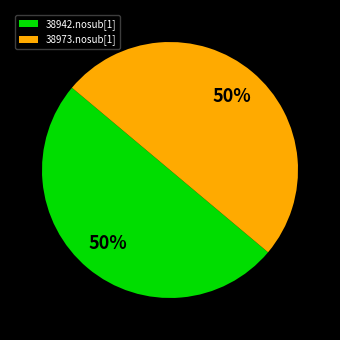

Is it true that 38973.nosub[1] is 50% of the pie?

True